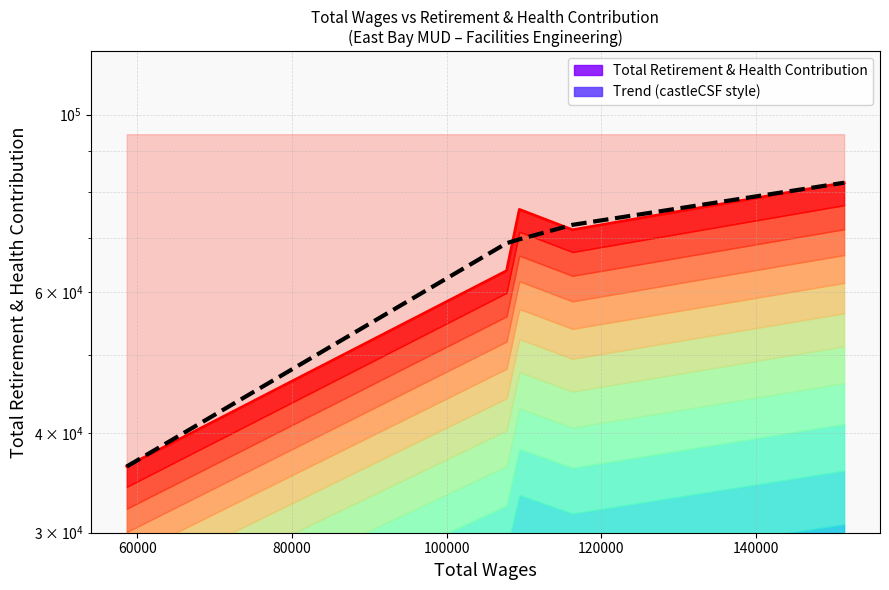

Count the number of data series in this chart.

2